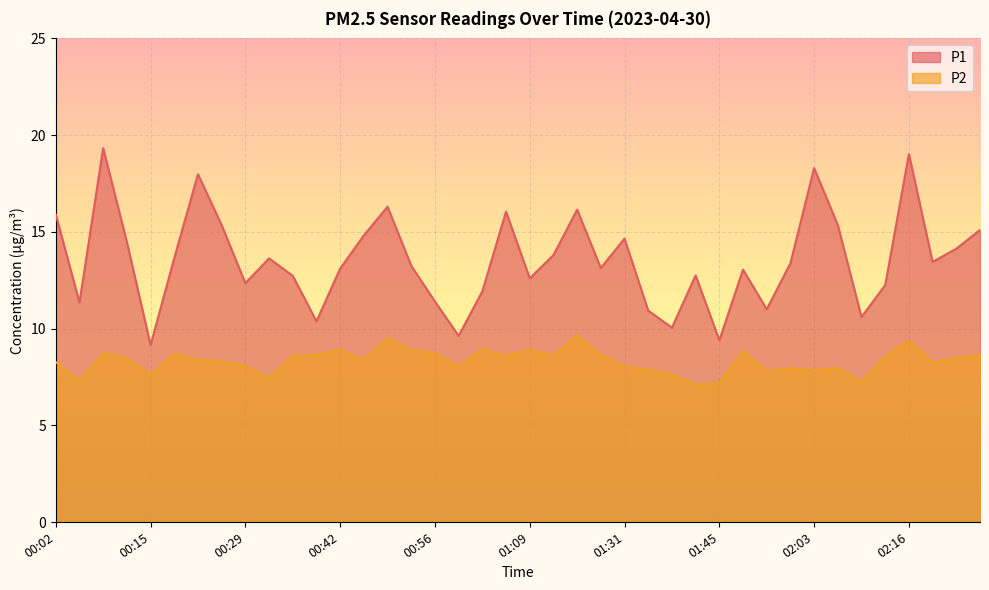

True or false: P2 has a value of 8.7 at 00:09.

True